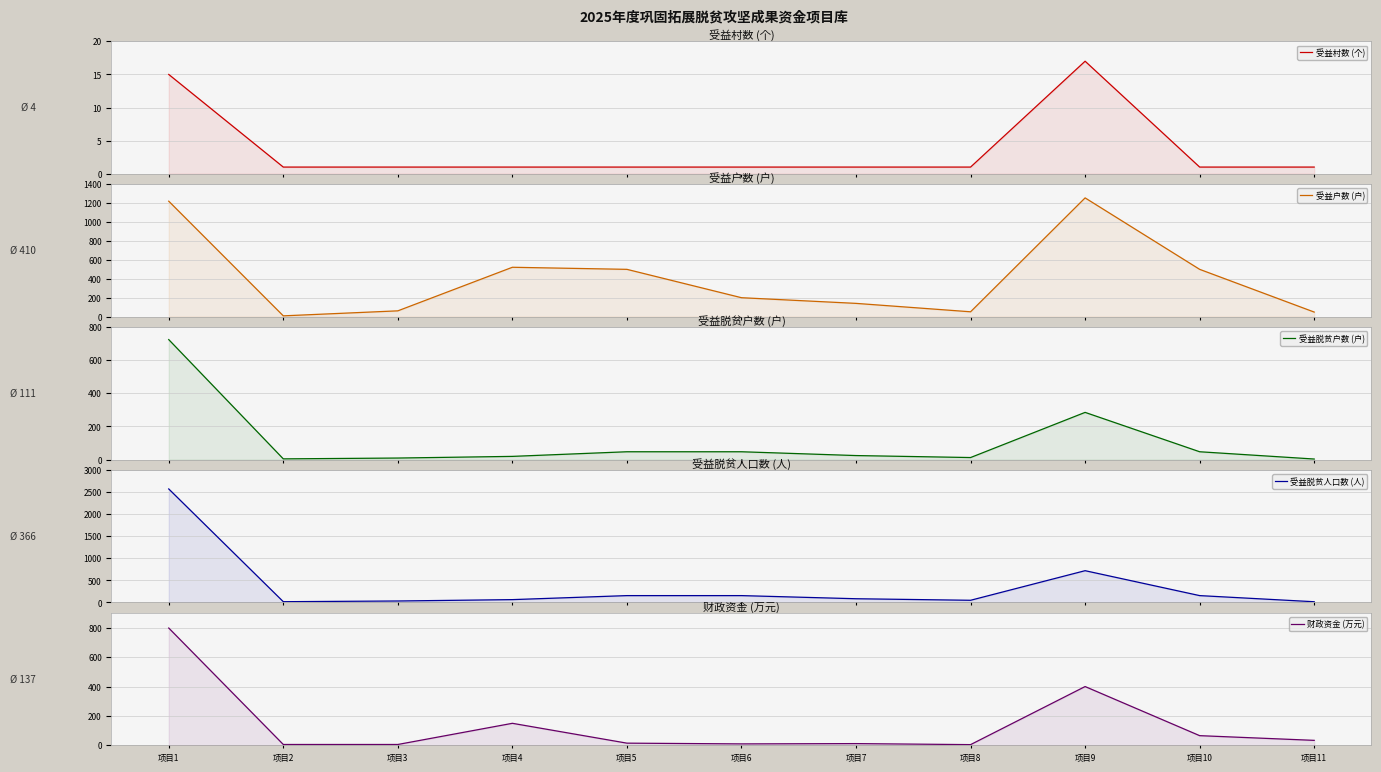

Rank the categories by 财政资金 (万元) value from highest to lowest.

项目1, 项目9, 项目4, 项目10, 项目11, 项目5, 项目7, 项目6, 项目2, 项目3, 项目8